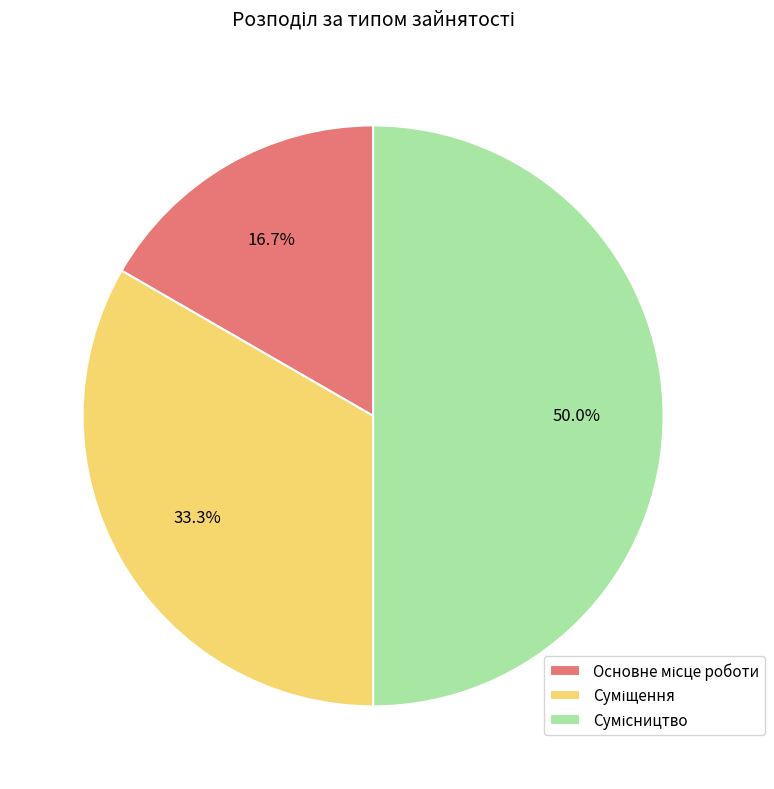

Is it true that Суміщення is 33% of the pie?

True